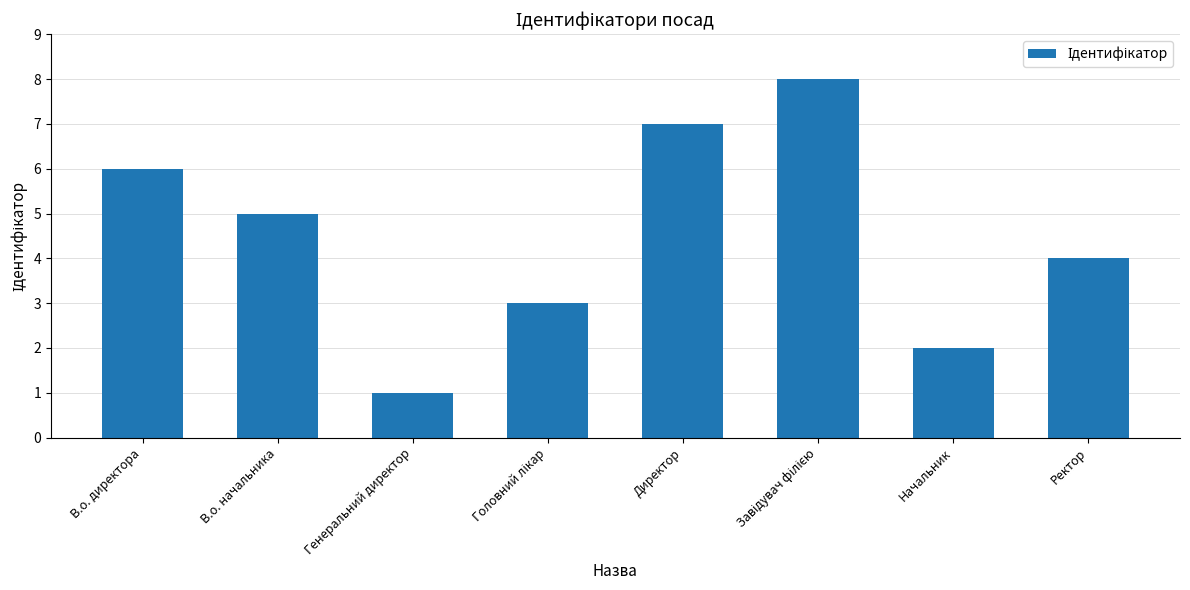

What is the value of the 8th bar from the left?

4